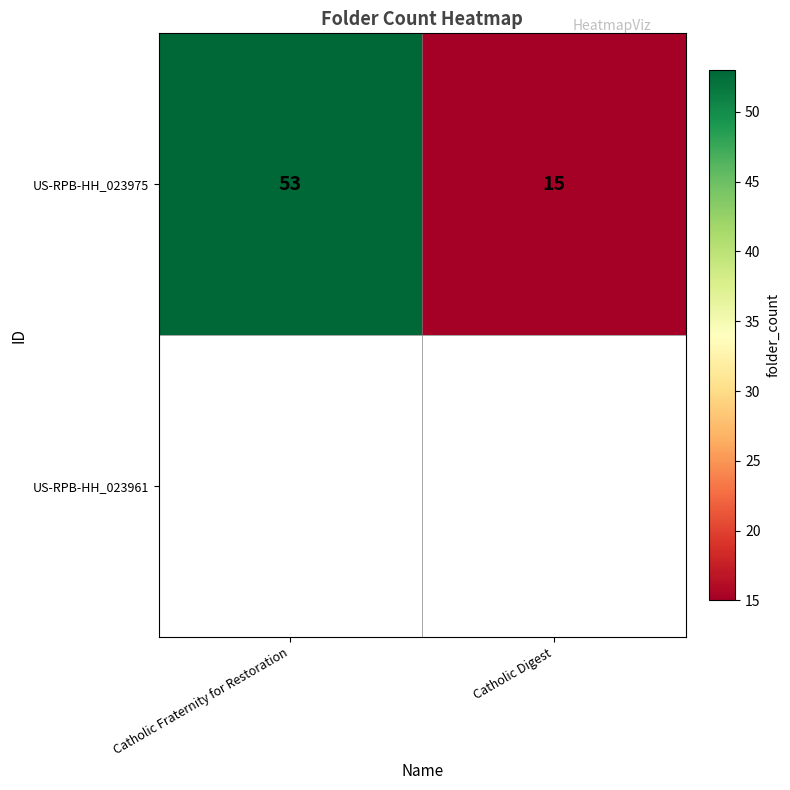

The chart shows a value of 93 at Catholic Fraternity for Restoration. True or false?

False